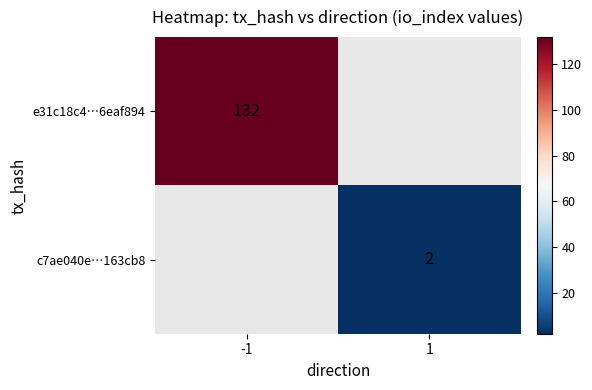

The value of e31c18c4…6eaf894 at -1 is 132. True or false?

True